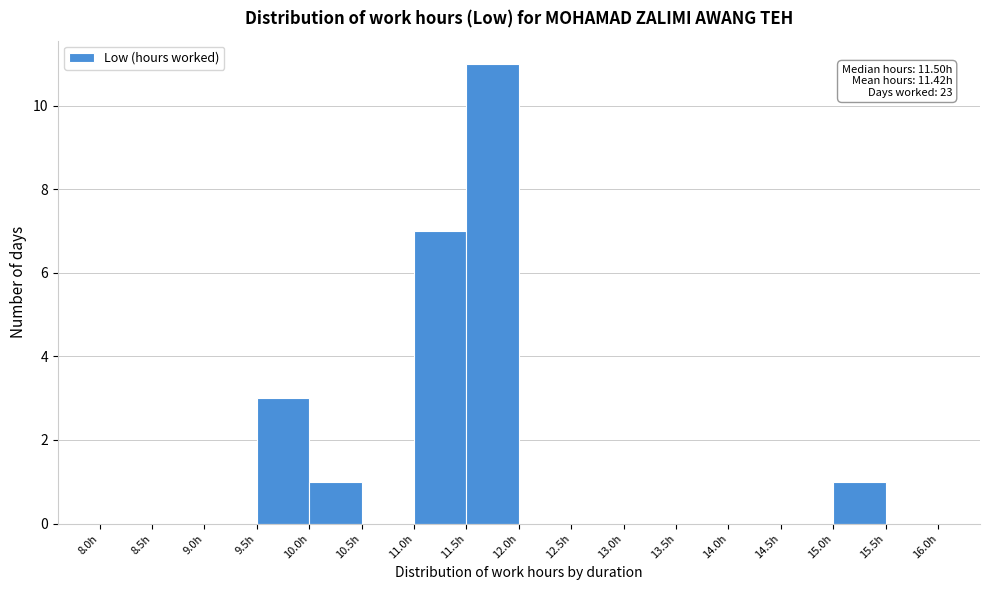

Over which range of the x-axis is the bar tallest?

11.5 to 12.0